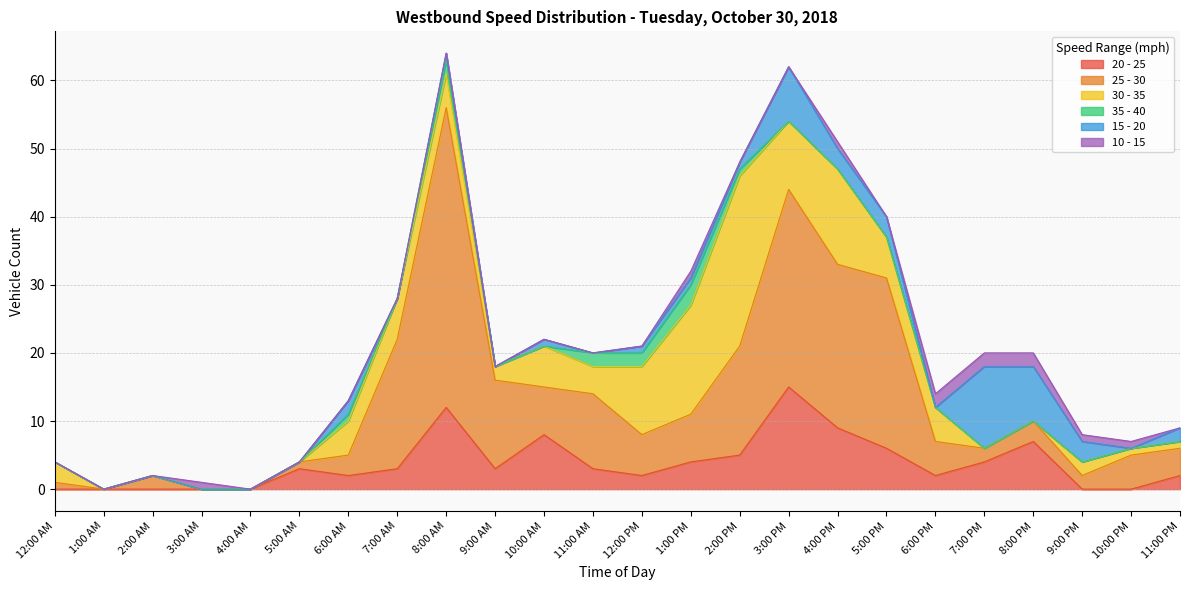

What is the approximate value of 20 - 25 at 6:00 AM?

2